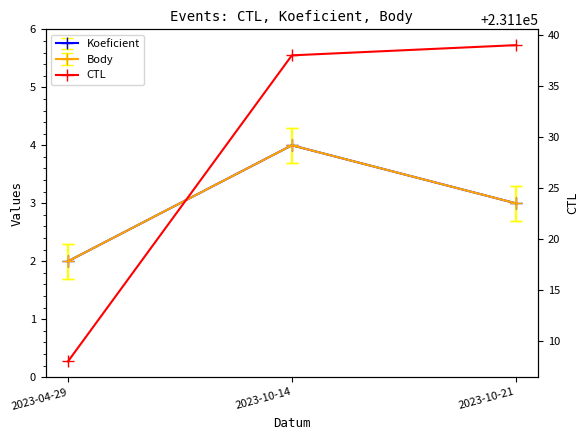

What is the label of the 1st point from the right?

2023-10-21